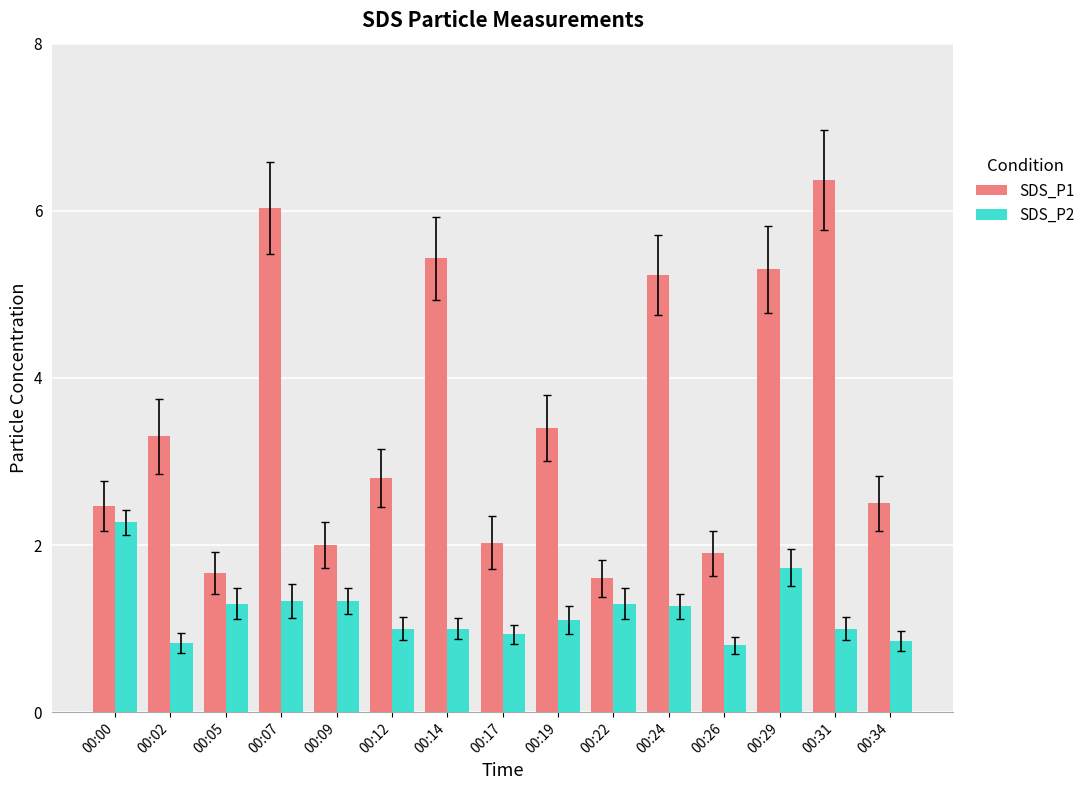

Read the SDS_P1 value at 00:09.

2.0